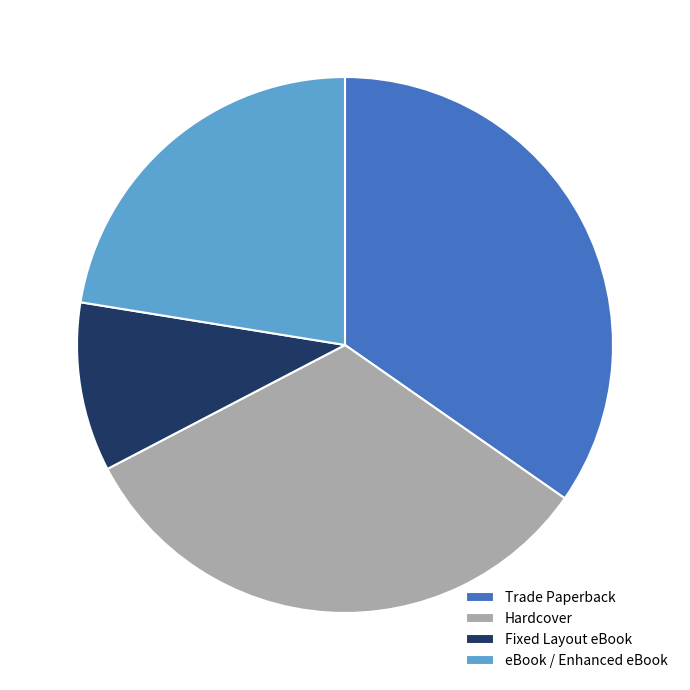

Rank the categories by value from highest to lowest.

Trade Paperback, Hardcover, eBook / Enhanced eBook, Fixed Layout eBook